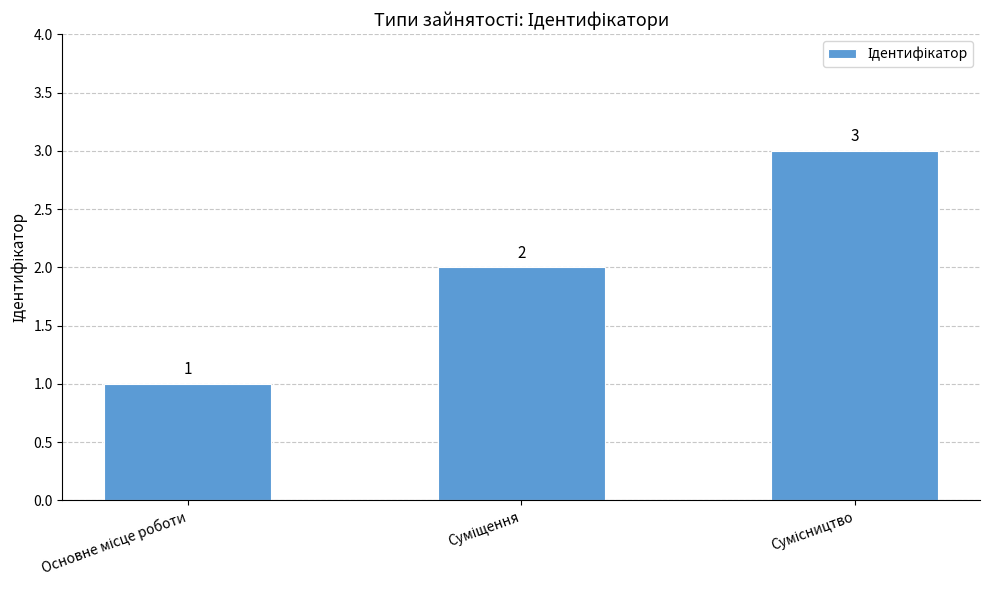

What is the sum of all values?

6